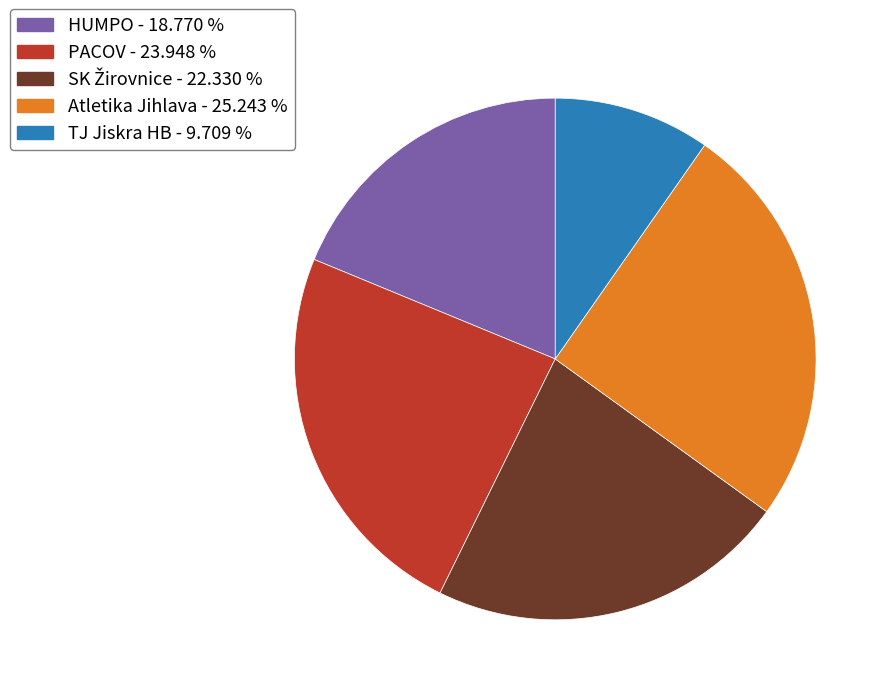

Is the sum of Atletika Jihlava - 25.243 % and TJ Jiskra HB - 9.709 % greater than half?

No